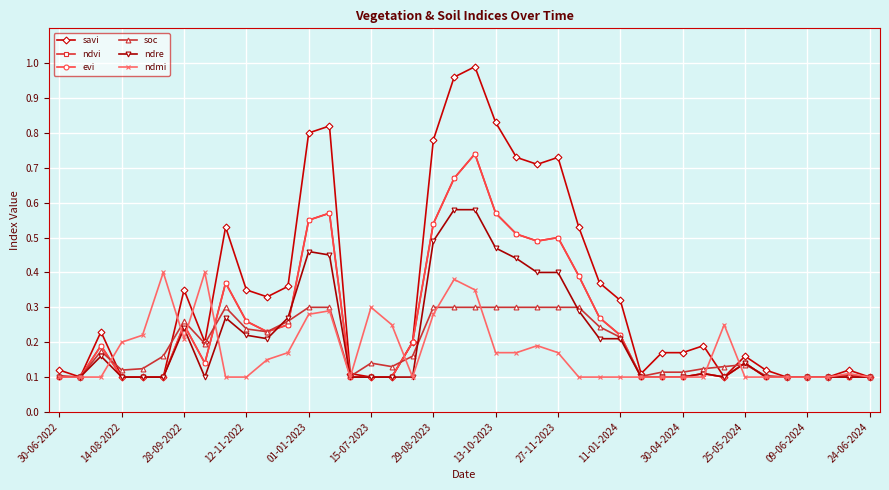

What is the sum of all ndmi values?

6.9